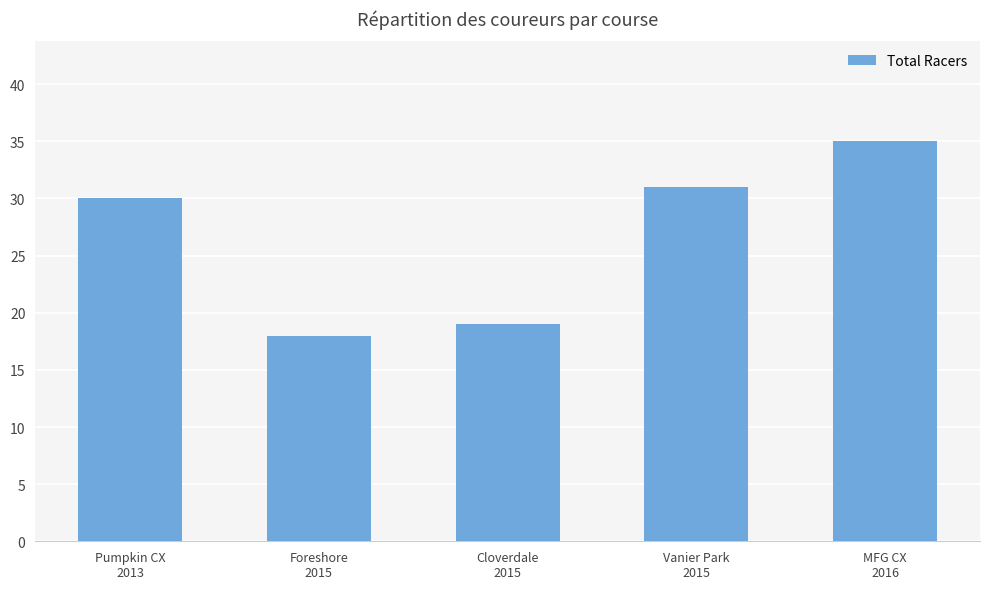

The chart shows a value of 35 at MFG CX
2016. True or false?

True